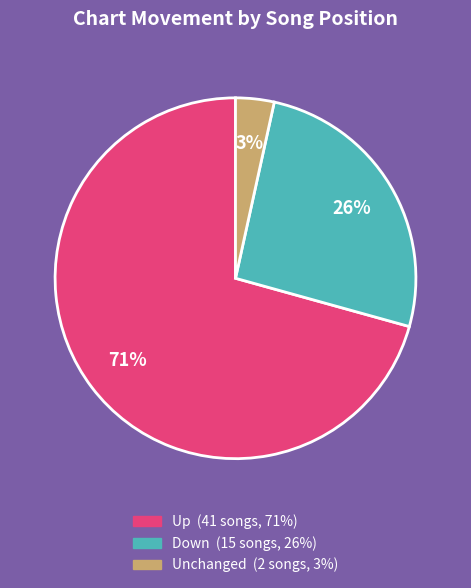

To the nearest percent, what is the average slice percentage?

33%